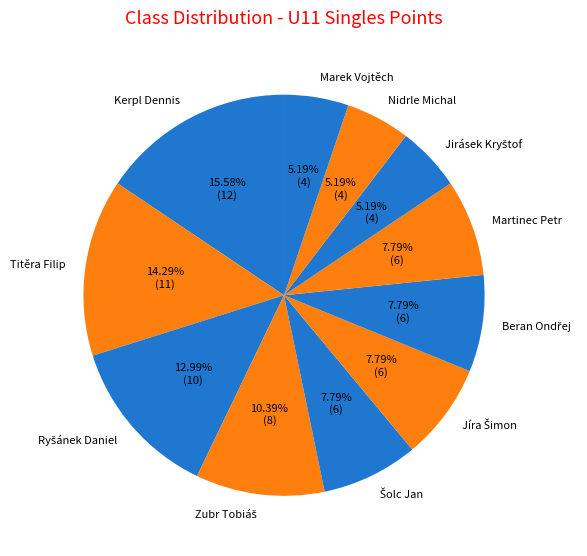

Is there any slice that represents more than half of the pie?

No